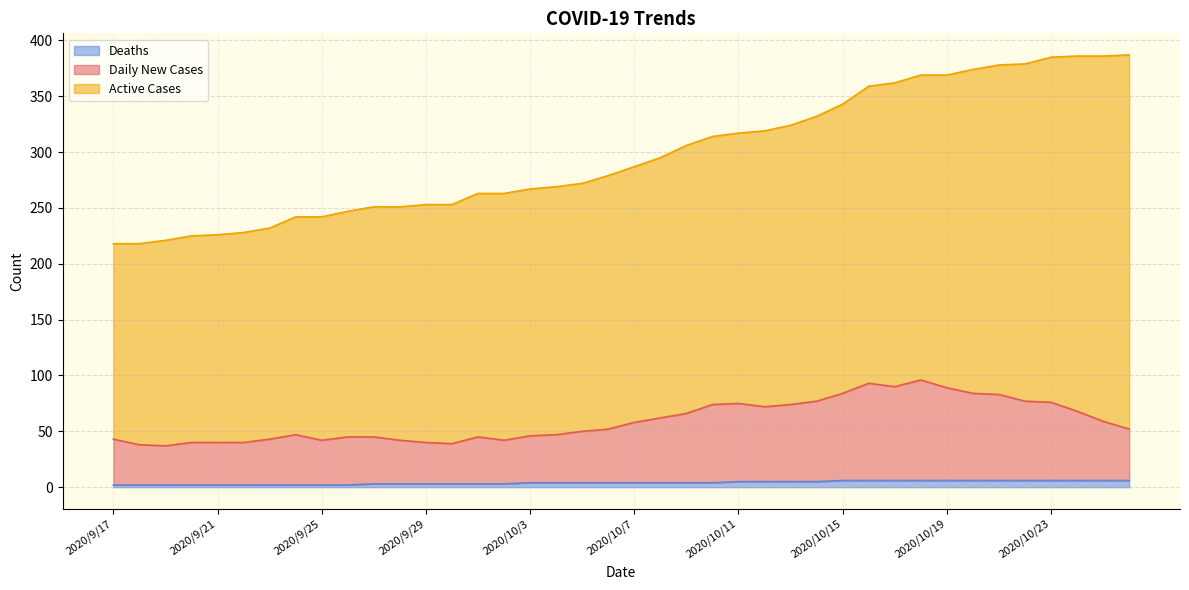

What position from the right is 2020/10/3?

24